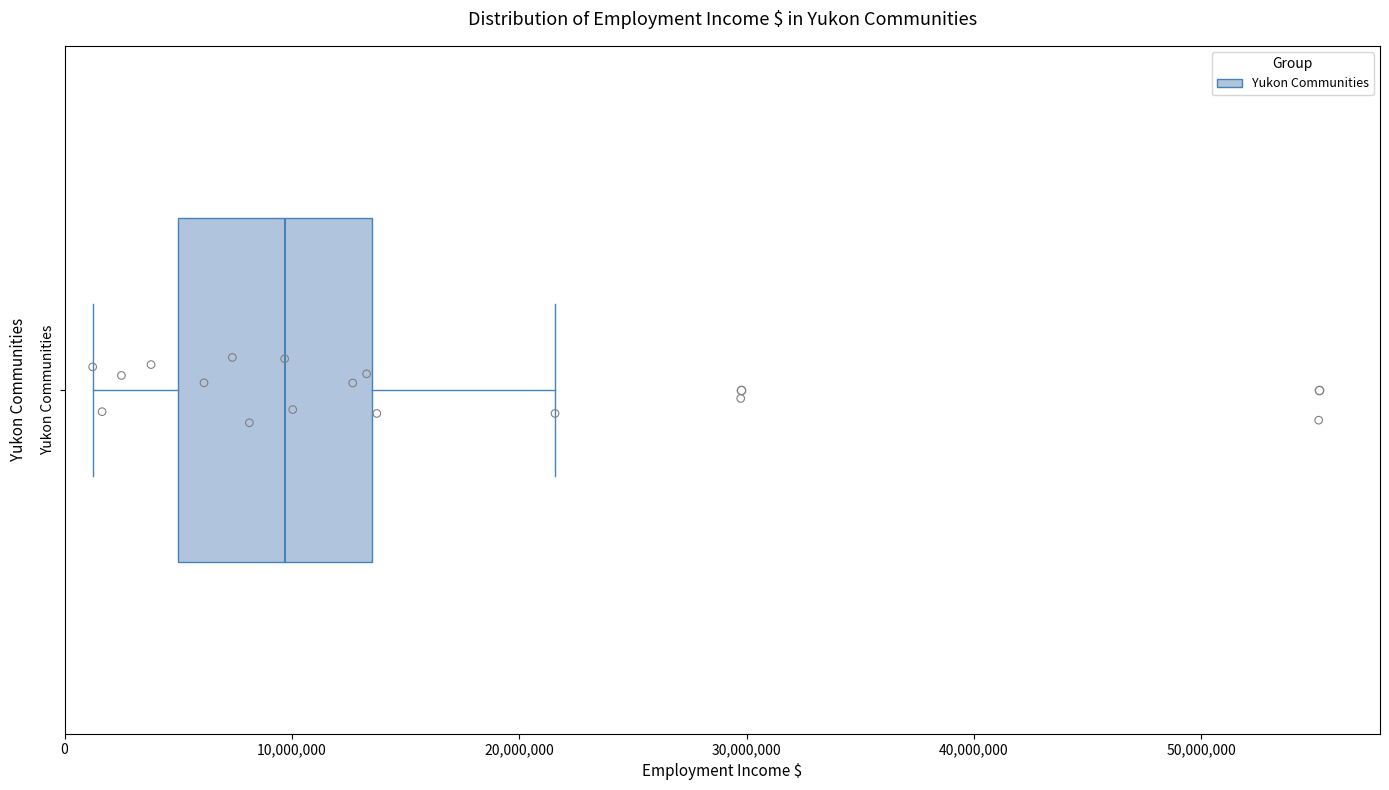

Read this box plot against the x-axis: the position of the median line, the range covered by the box, and the ends of both whiskers. The values are not printed on the chart, so give them approximately, as read against the axis.

median 10000000, box 5000000 to 14000000, whiskers 1000000 to 22000000